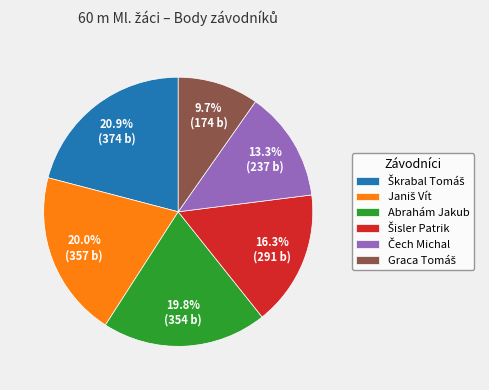

To the nearest percent, what is the difference between the largest and smallest slice percentages?

11%